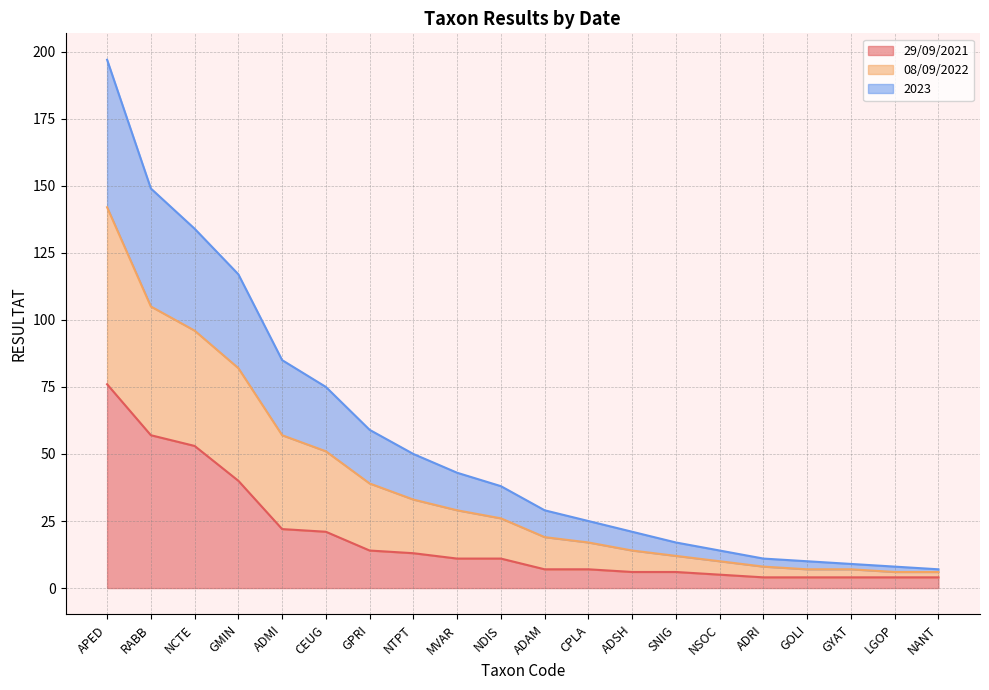

At which category is the sum across all series the highest?

APED